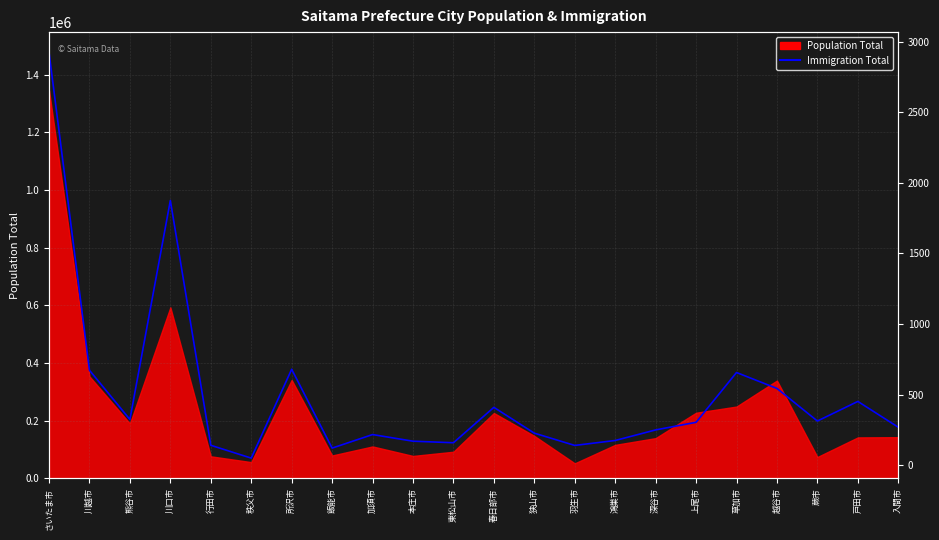

At which label does the data first exceed 303?

さいたま市